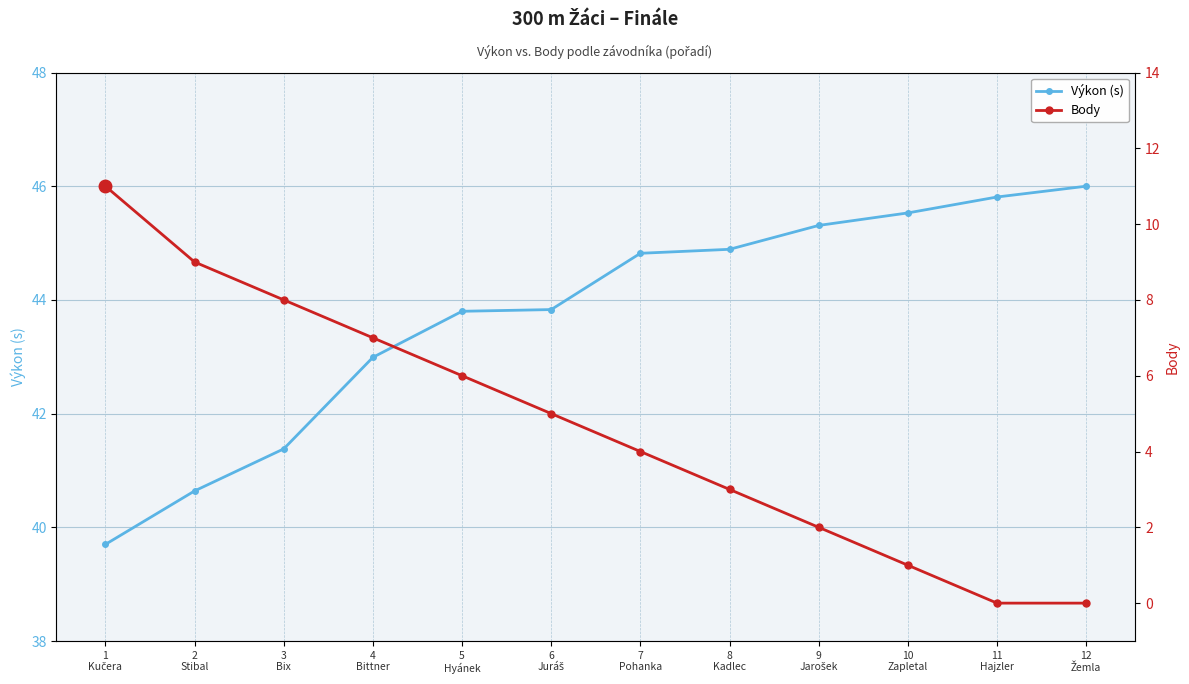

At which category is the sum across all series the highest?

1
Kučera